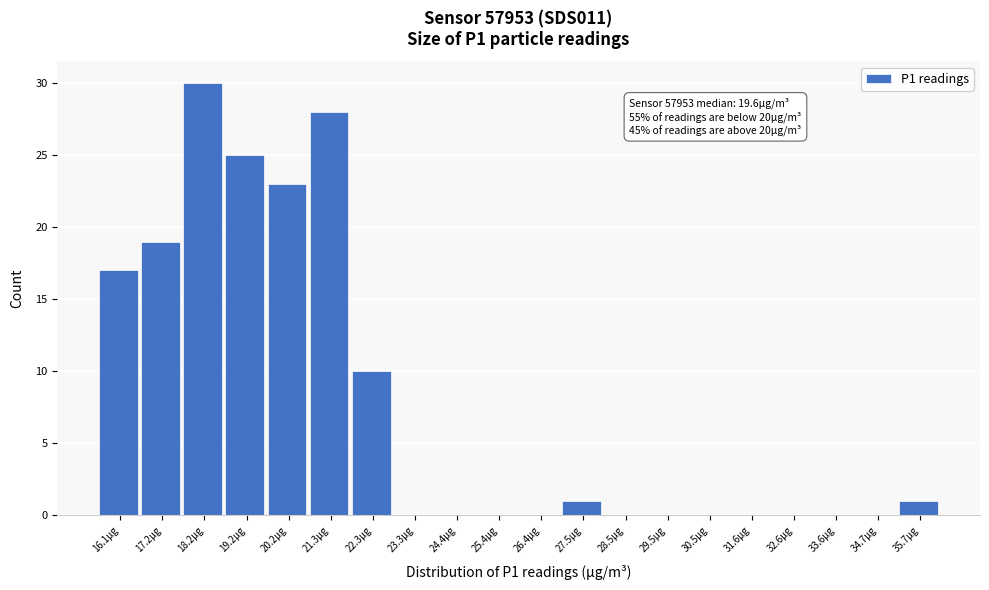

Reading left to right, extract all data points from this chart.

16.1µg=17	17.2µg=19	18.2µg=30	19.2µg=25	20.2µg=23	21.3µg=28	22.3µg=10	23.3µg=0	24.4µg=0	25.4µg=0	26.4µg=0	27.5µg=1	28.5µg=0	29.5µg=0	30.5µg=0	31.6µg=0	32.6µg=0	33.6µg=0	34.7µg=0	35.7µg=1